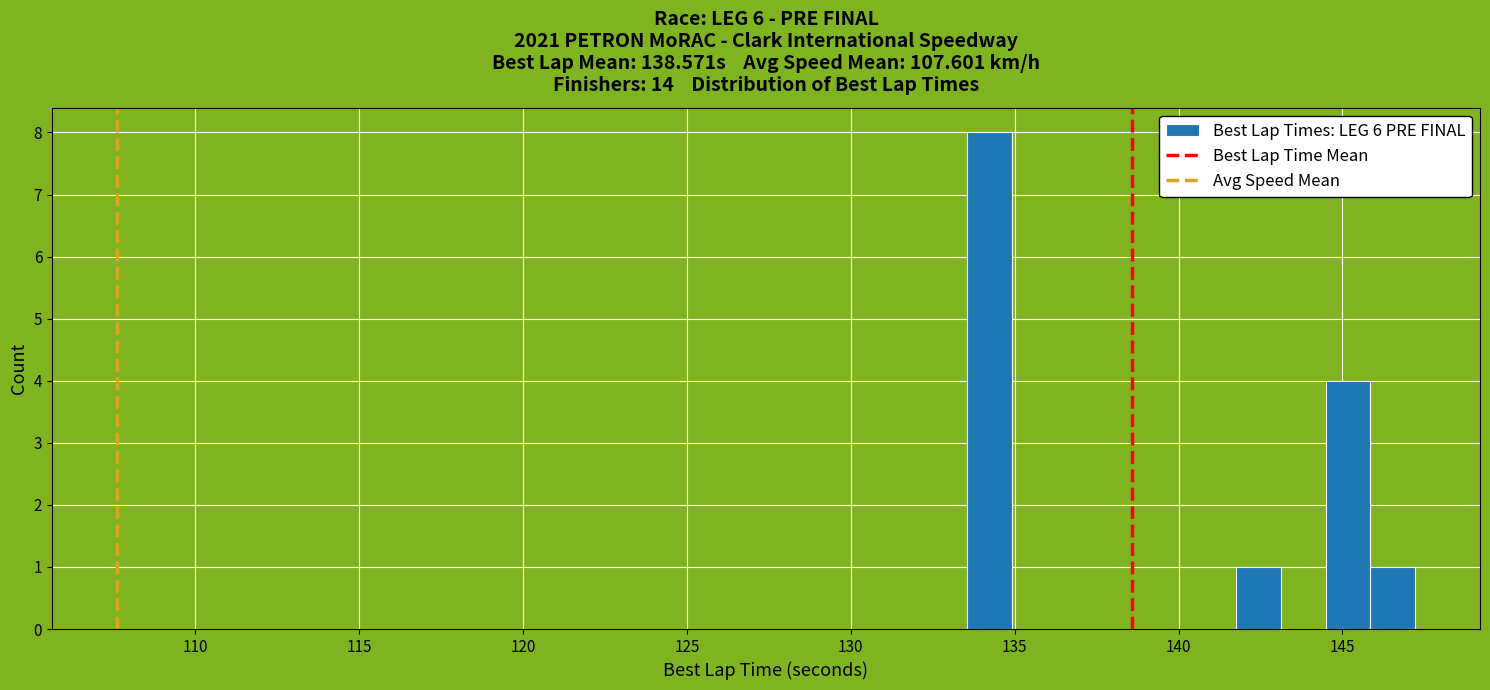

Around what value on the x-axis is the tallest bar? Give the approximate position of its centre, as read against the axis.

134.0